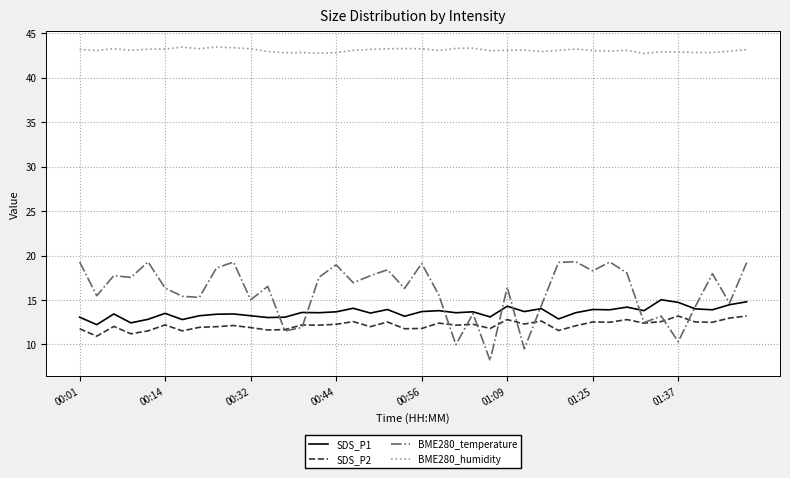

True or false: BME280_temperature and BME280_humidity cross at least once.

False